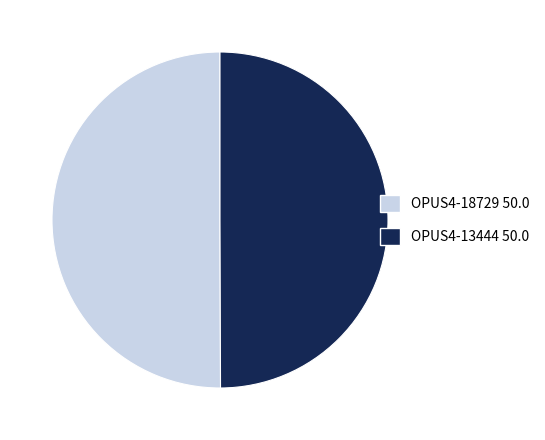

True or false: OPUS4-18729 accounts for 37% of the total.

False